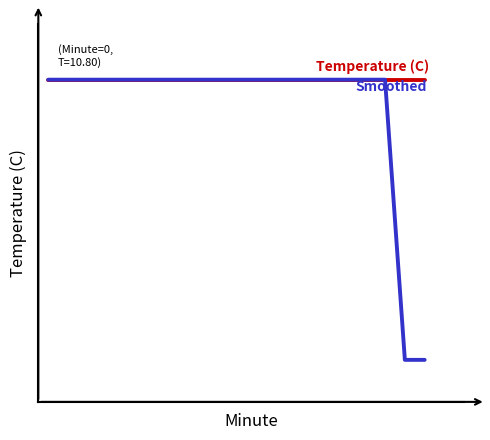

Does the chart have visible grid lines?

No